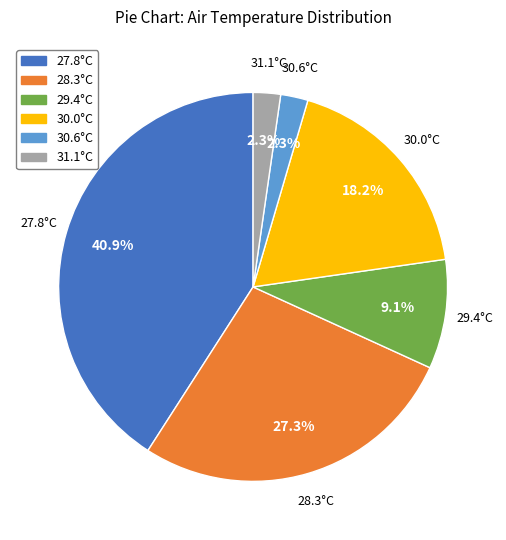

Do 30.0°C and 27.8°C together represent more than half of the pie?

Yes